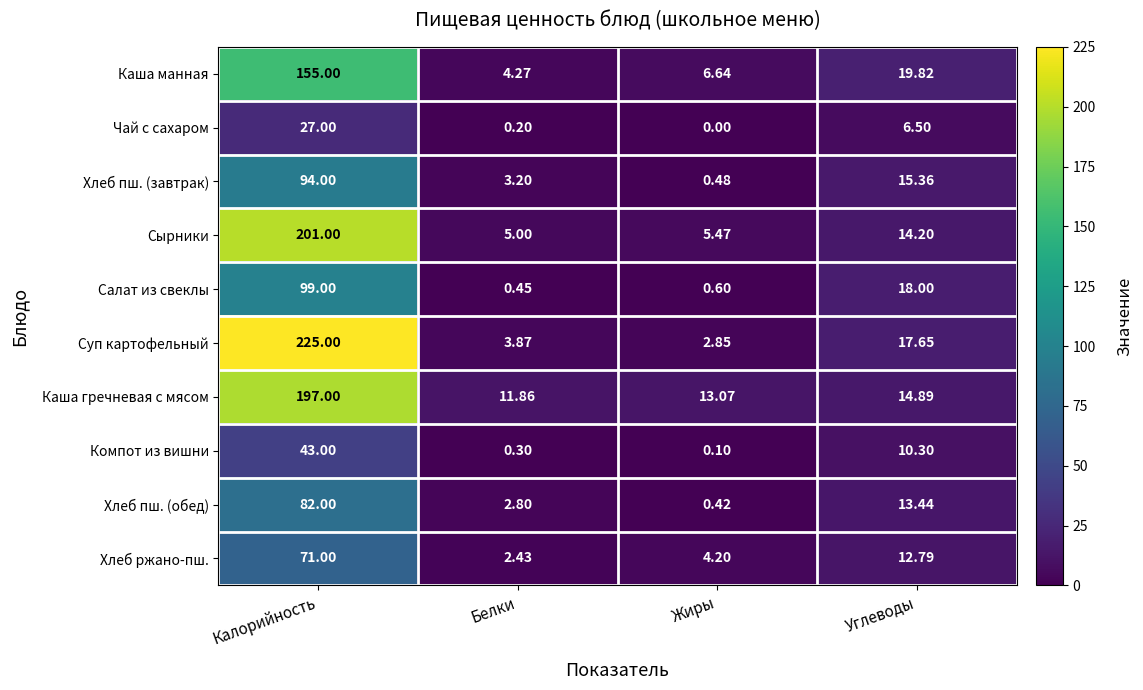

List the series in order of their peak value, highest first.

Суп картофельный, Сырники, Каша гречневая с мясом, Каша манная, Салат из свеклы, Хлеб пш. (завтрак), Хлеб пш. (обед), Хлеб ржано-пш., Компот из вишни, Чай с сахаром